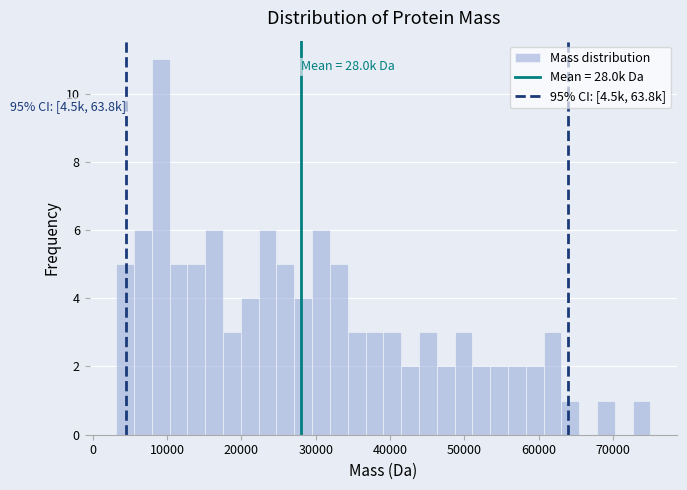

Read against the x-axis, roughly where is the centre of the tallest bar?

9000